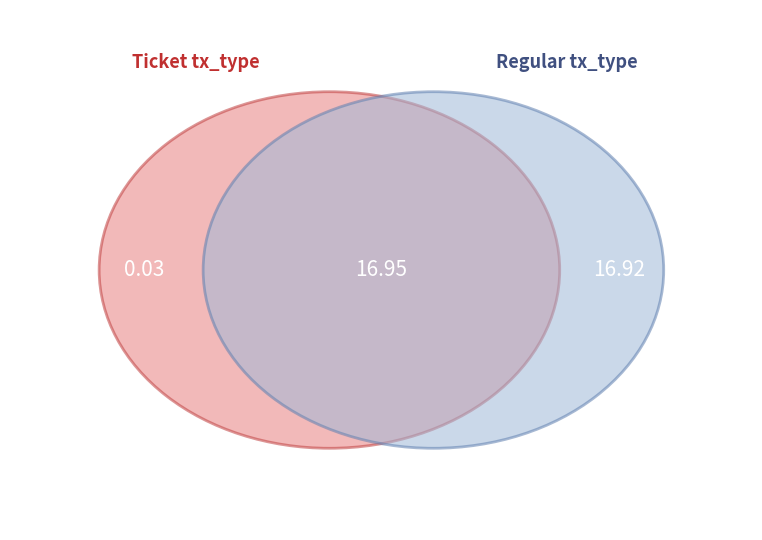

True or false: io_index_0 accounts for 1% of the total.

False